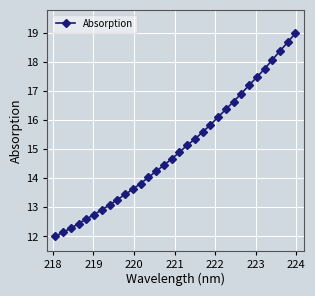

What is the difference between the second highest and second lowest values?

6.5